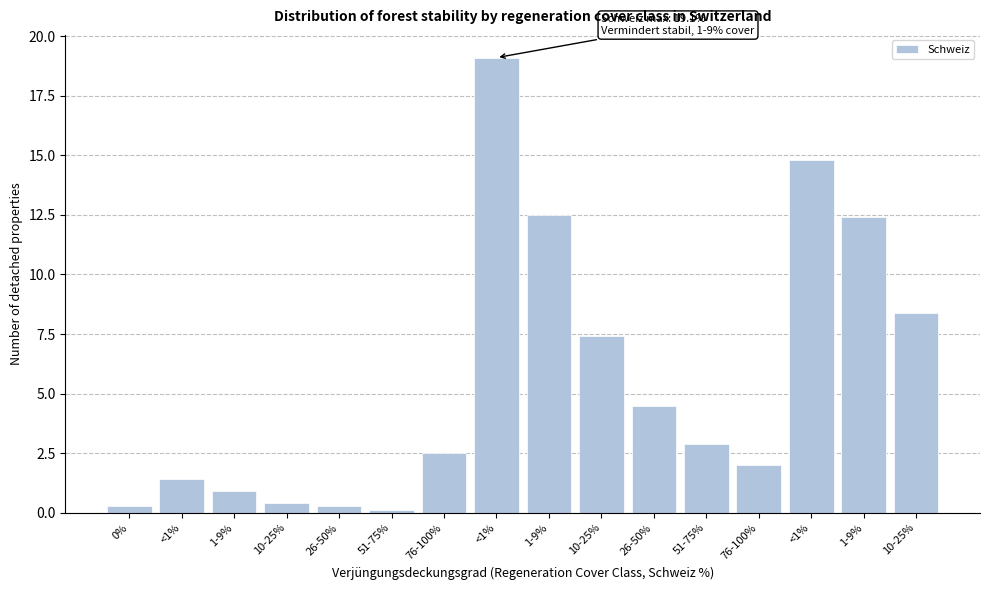

Count the number of data series in this chart.

1